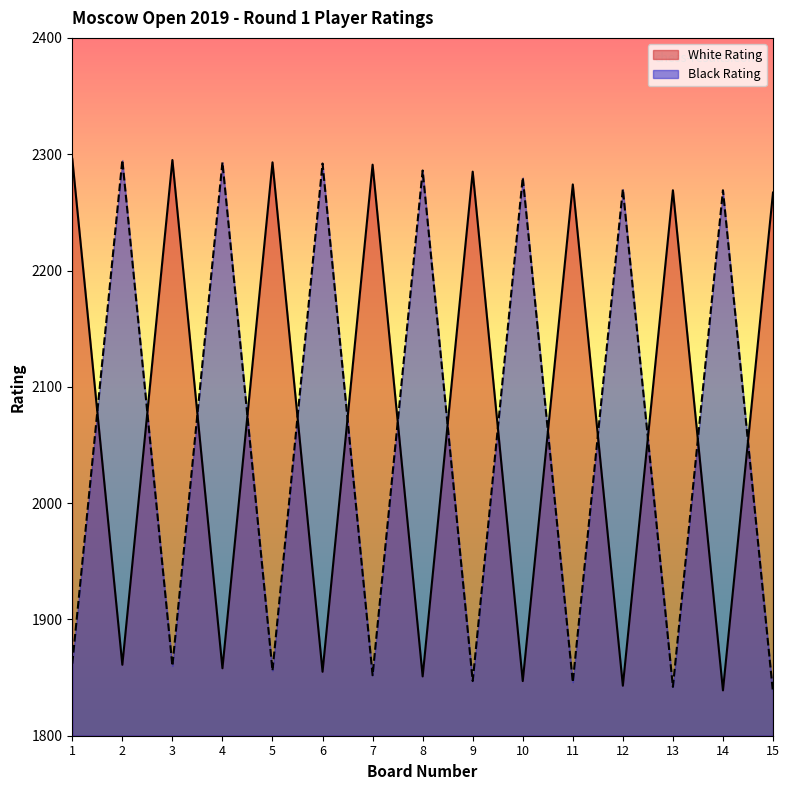

List the series in order of their peak value, lowest first.

Black Rating, White Rating